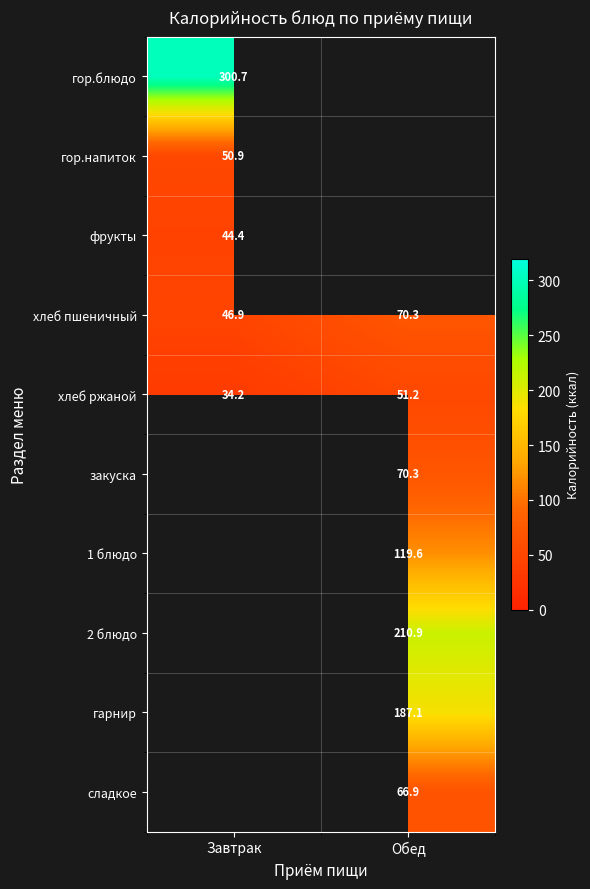

Which category has the lowest value in the хлеб ржаной series?

Завтрак